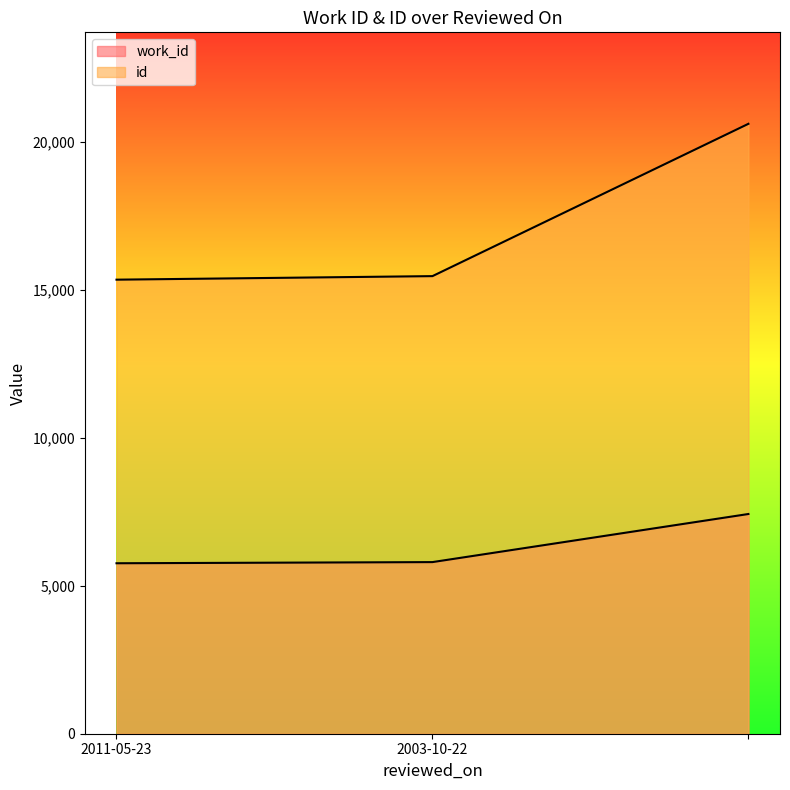

Is it true that id equals 6461 at ?

False